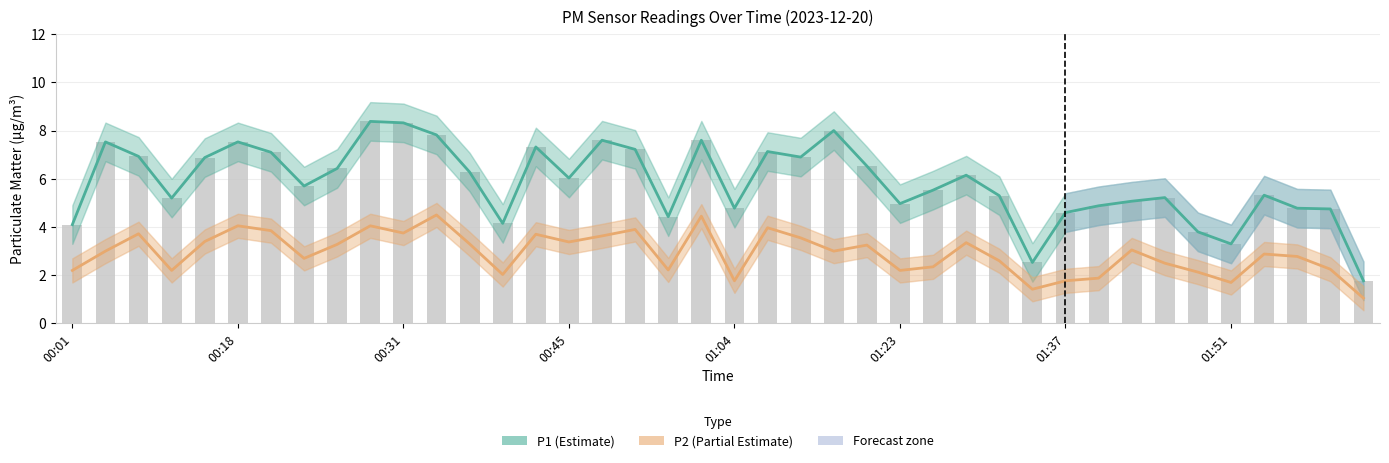

What is the spread (max minus min) of values at 34?

1.7